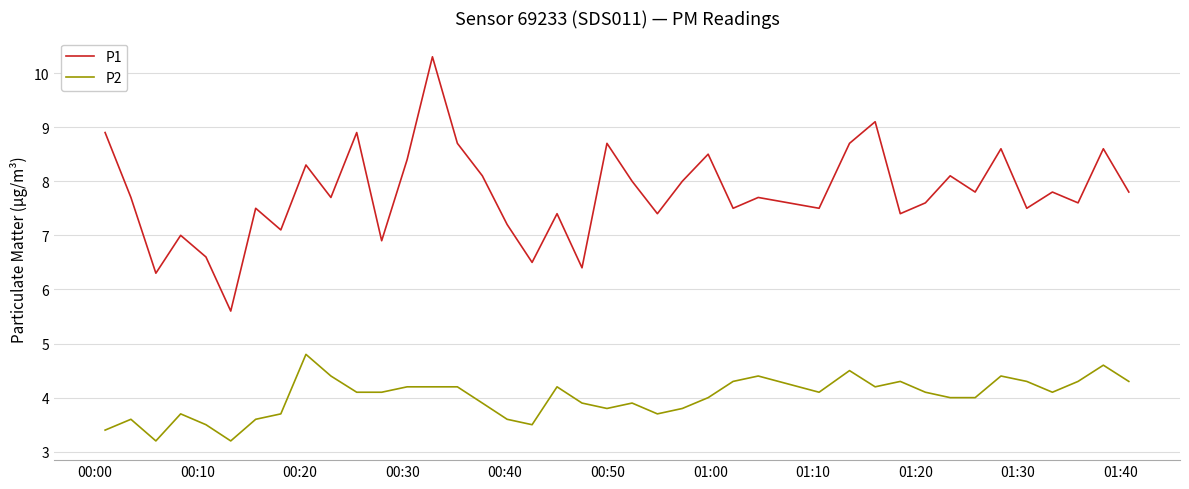

Does the chart have visible grid lines?

Yes